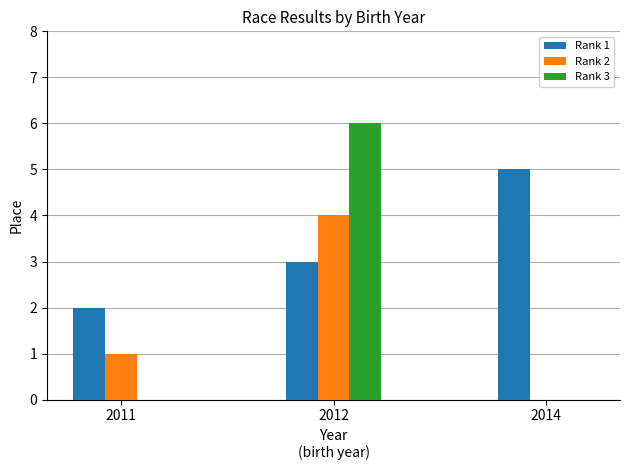

What is the maximum value shown in the chart?

6